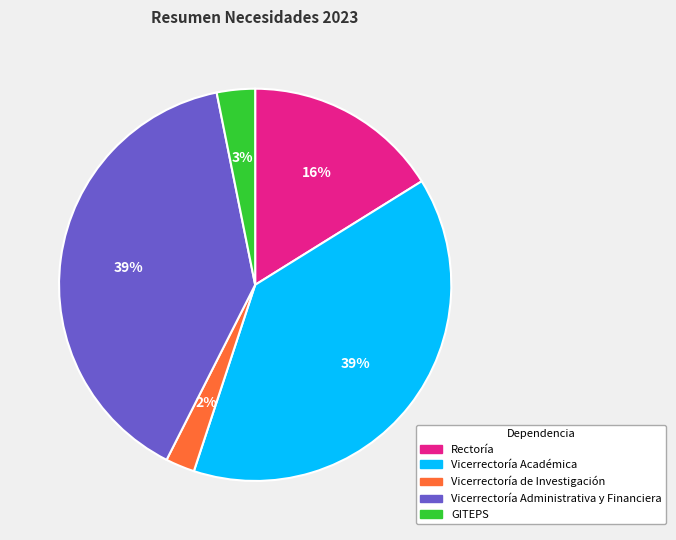

Which slice is the smallest?

Vicerrectoría de Investigación